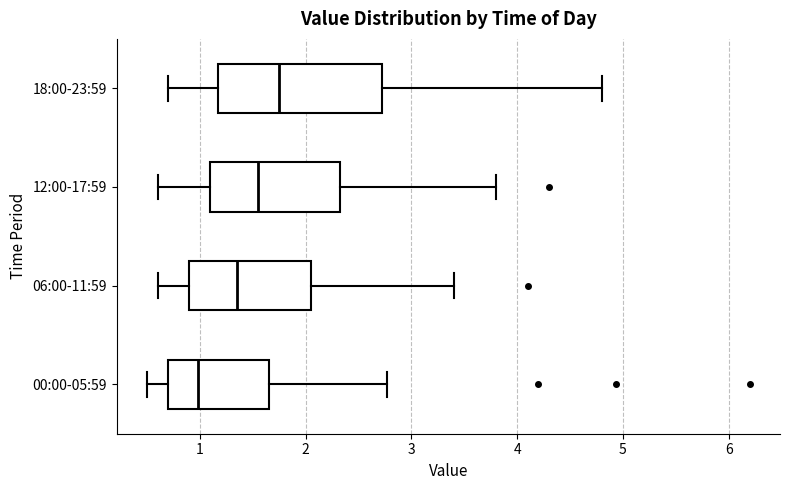

Where is the right edge of the box for 12:00-17:59 on the x-axis? The values are not printed on the chart, so give them approximately, as read against the axis.

2.3